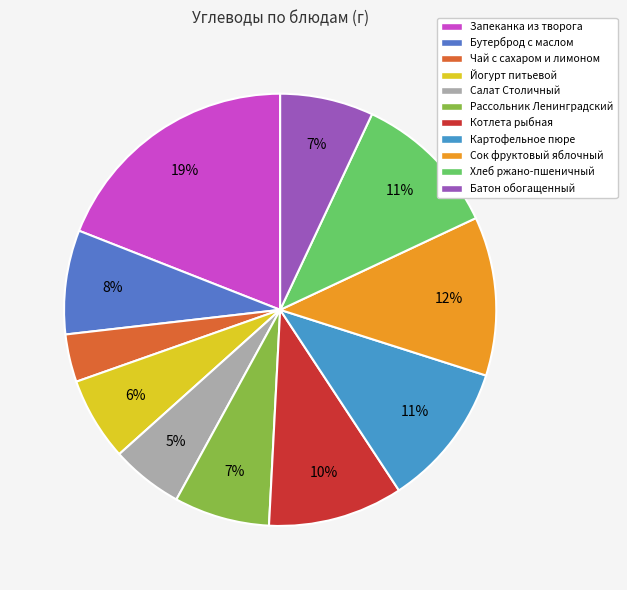

Is it true that Бутерброд с маслом is 15% of the pie?

False